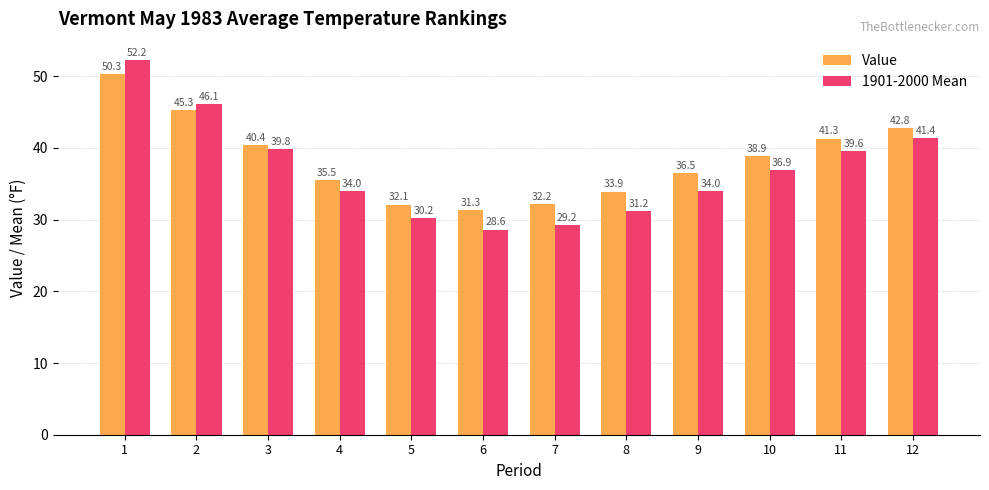

The Value series shows 63.1 at 4. True or false?

False